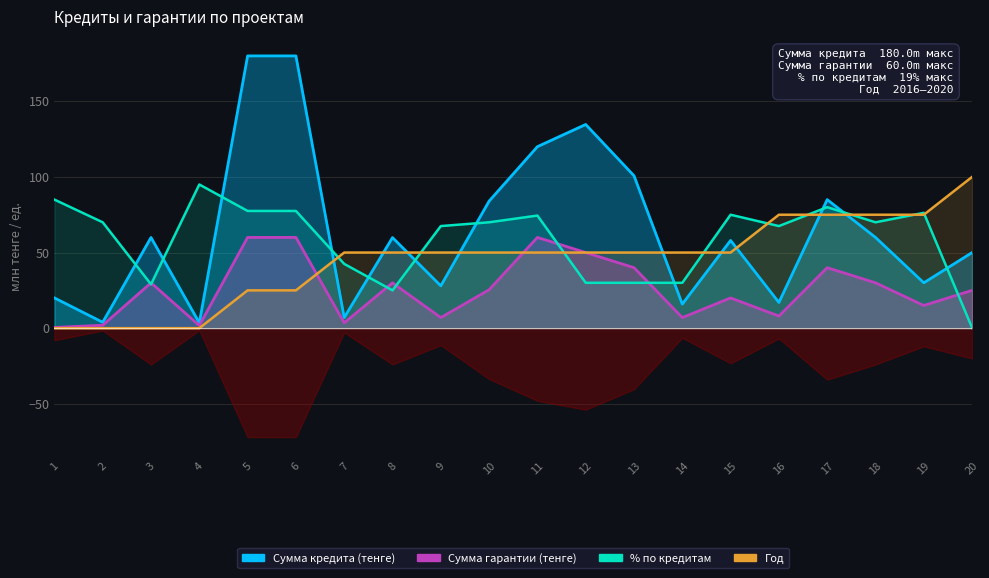

What is the greatest value displayed?

100.0